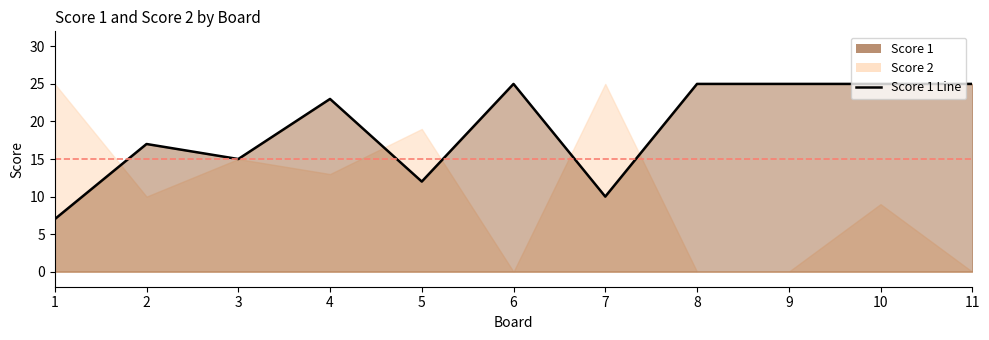

How many interior local valleys (lower than both neighbors) does the data have?

3